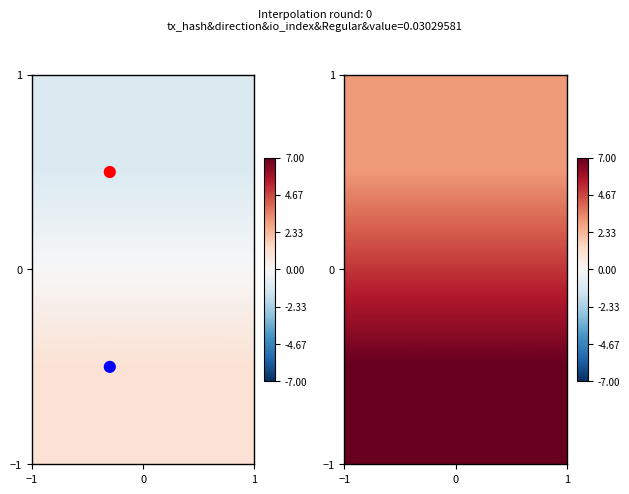

What is the lowest value of the direction points series?

-0.5